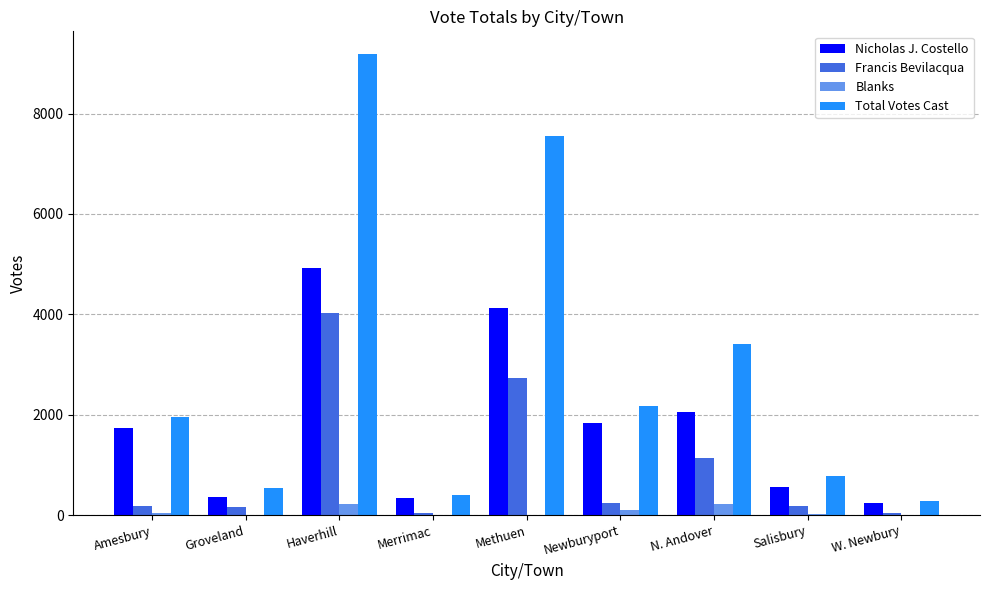

Is it true that Blanks equals 9 at Groveland?

True